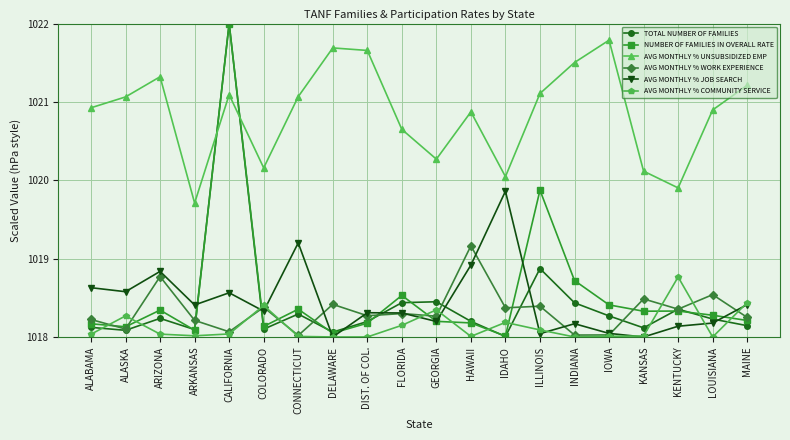

In TOTAL NUMBER OF FAMILIES, how many points are higher than both neighbors (excluding endpoints)?

6